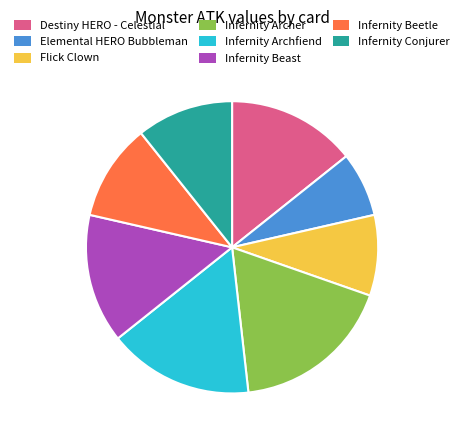

How many slices are in this pie chart?

8